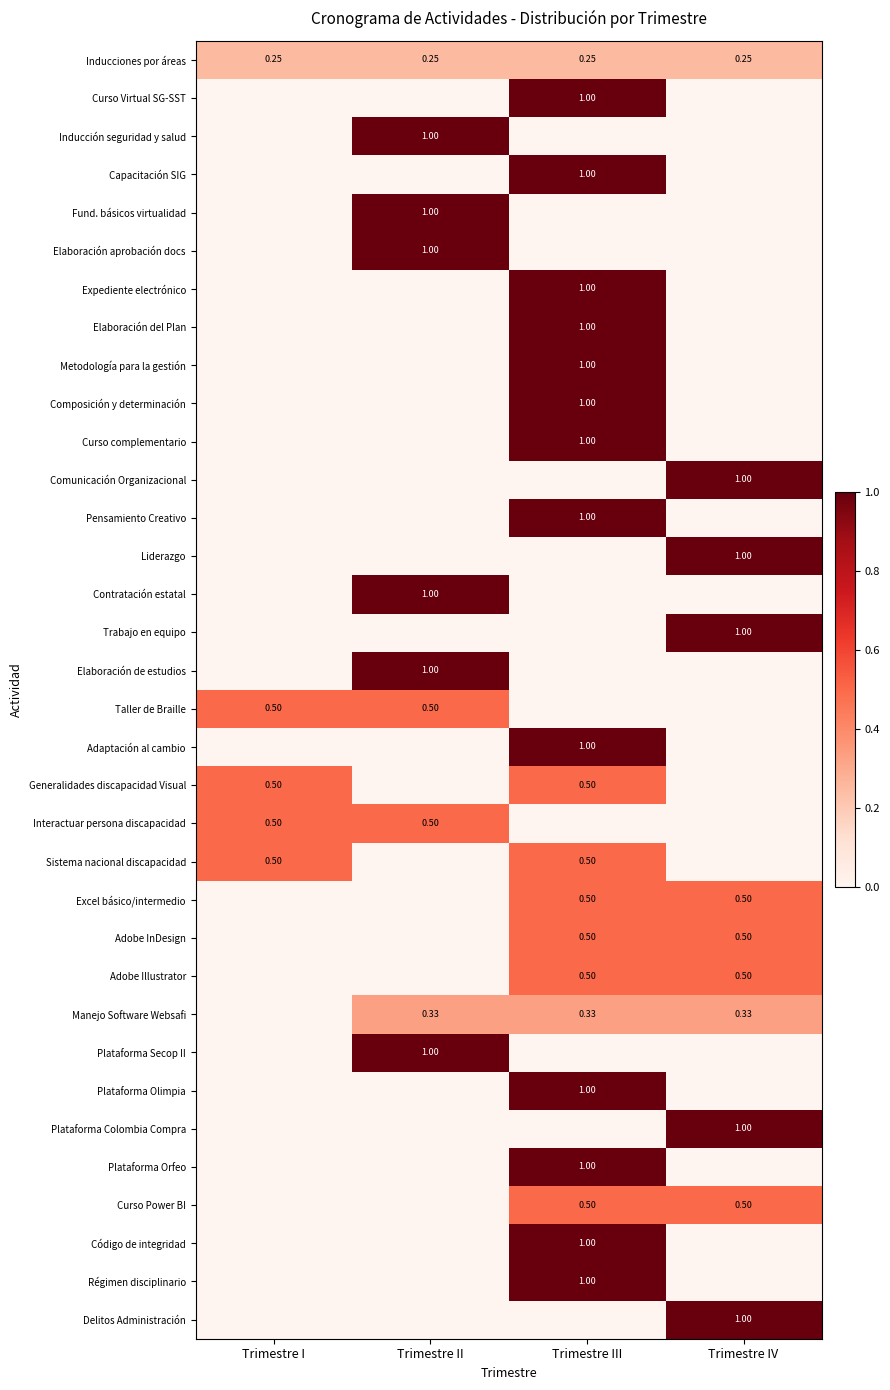

What is the difference between the highest and lowest values at Trimestre I?

0.5